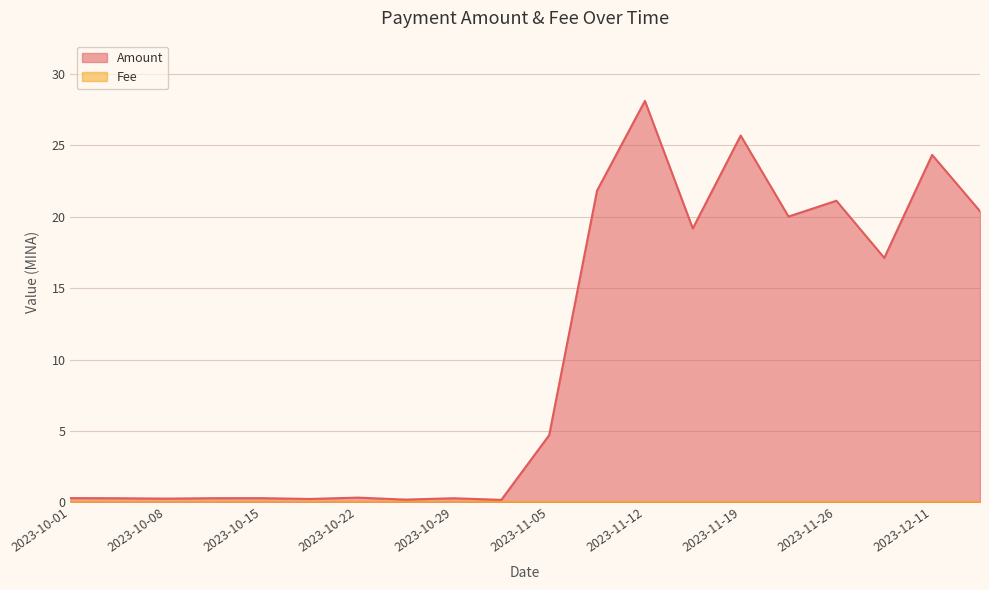

What is the average value?

10.3